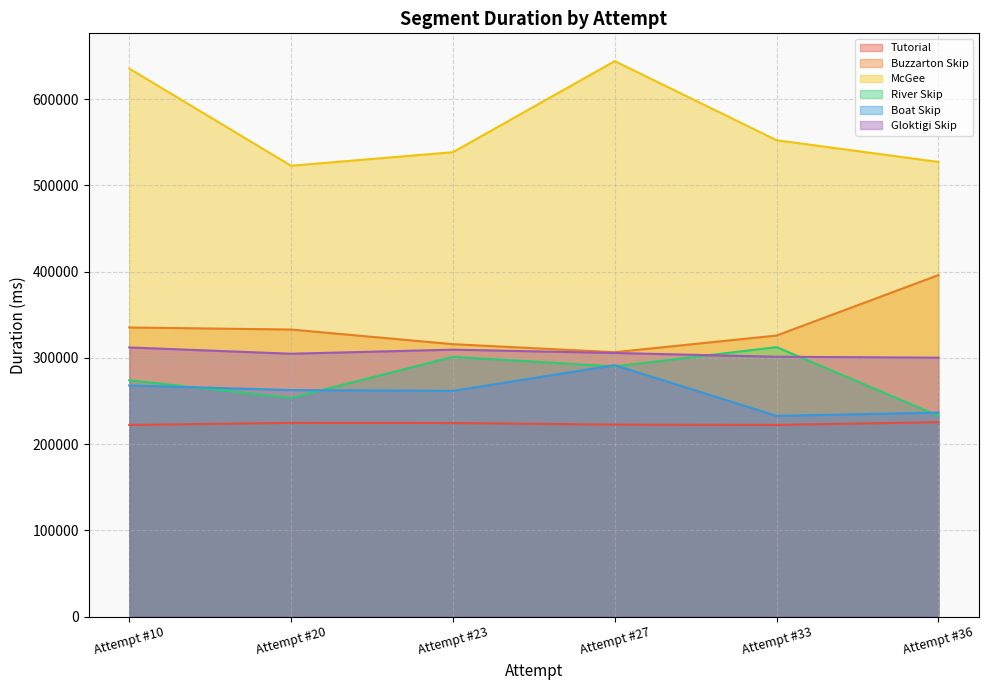

True or false: River Skip and McGee cross at least once.

False